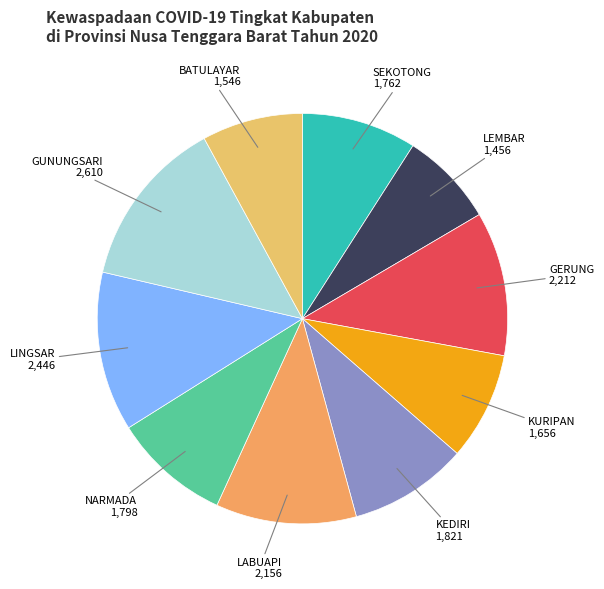

What is the ratio of the value at GERUNG to the value at LEMBAR?

1.5